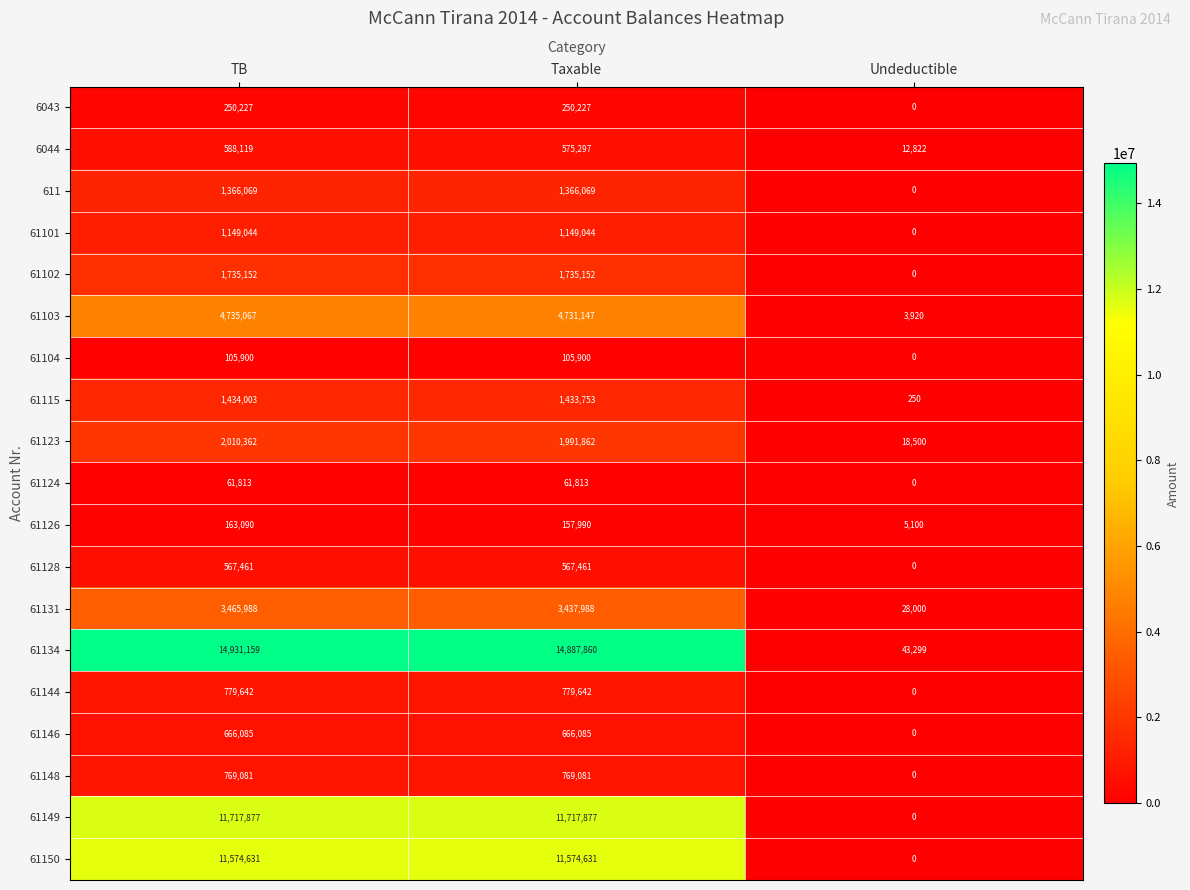

What is the difference between the maximum and second lowest values in the 61103 series?

3920